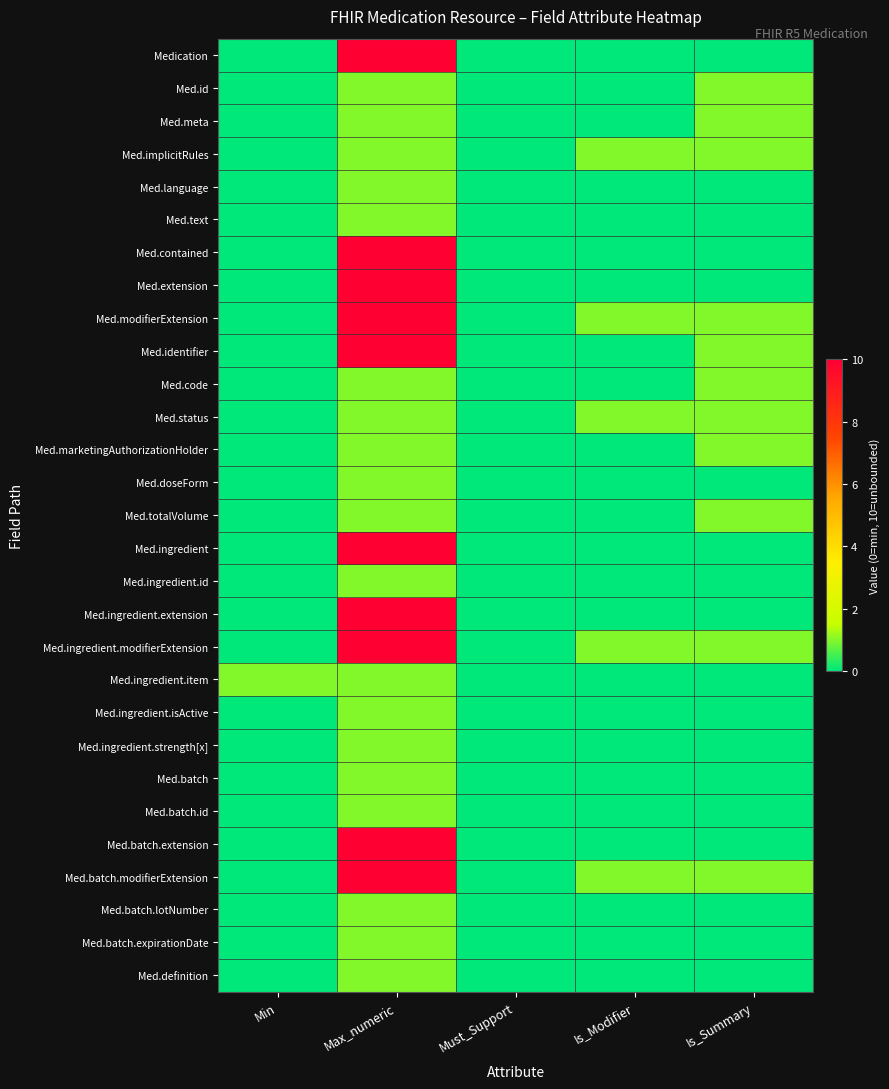

Between Is_Modifier and Min, which is larger?

Is_Modifier